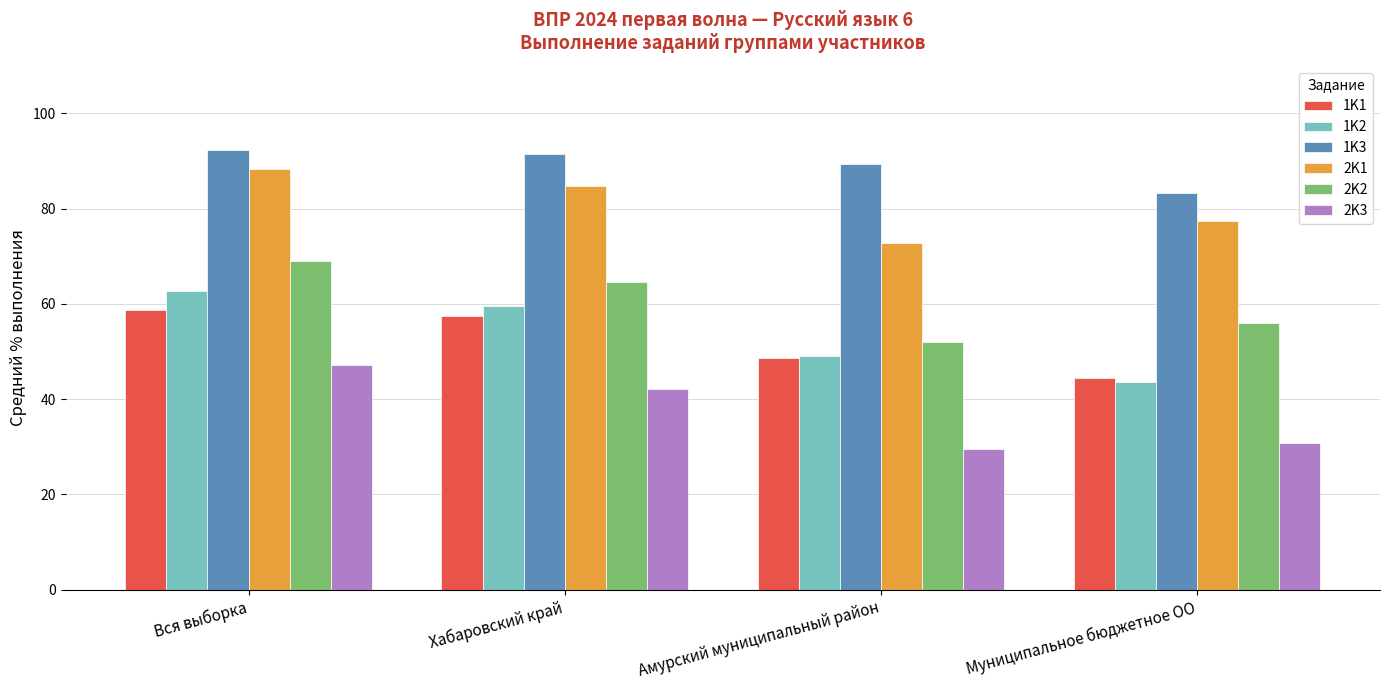

Which series changed the most between Вся выборка and Муниципальное бюджетное ОО?

1K2